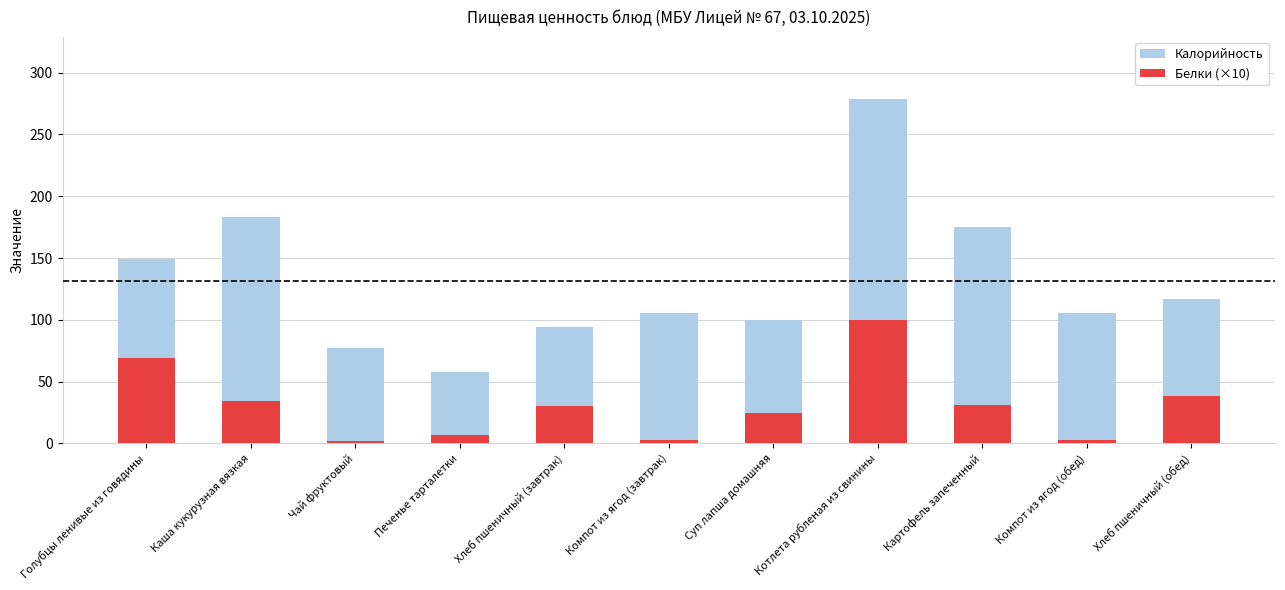

True or false: Белки (×10) has a value of 92.6 at Голубцы ленивые из говядины.

False